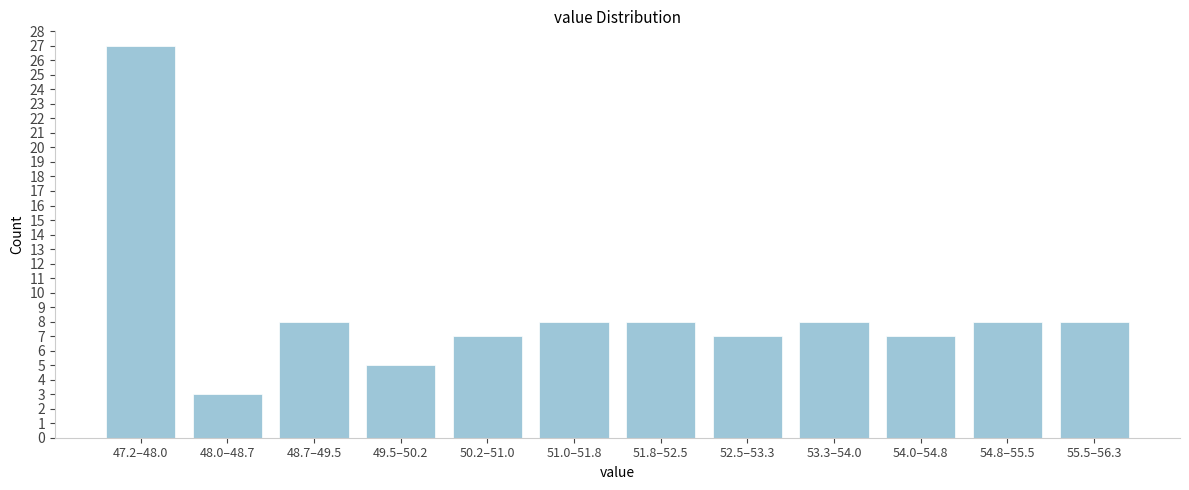

Reading left to right, extract all data points from this chart.

47.2–48.0=27	48.0–48.7=3	48.7–49.5=8	49.5–50.2=5	50.2–51.0=7	51.0–51.8=8	51.8–52.5=8	52.5–53.3=7	53.3–54.0=8	54.0–54.8=7	54.8–55.5=8	55.5–56.3=8